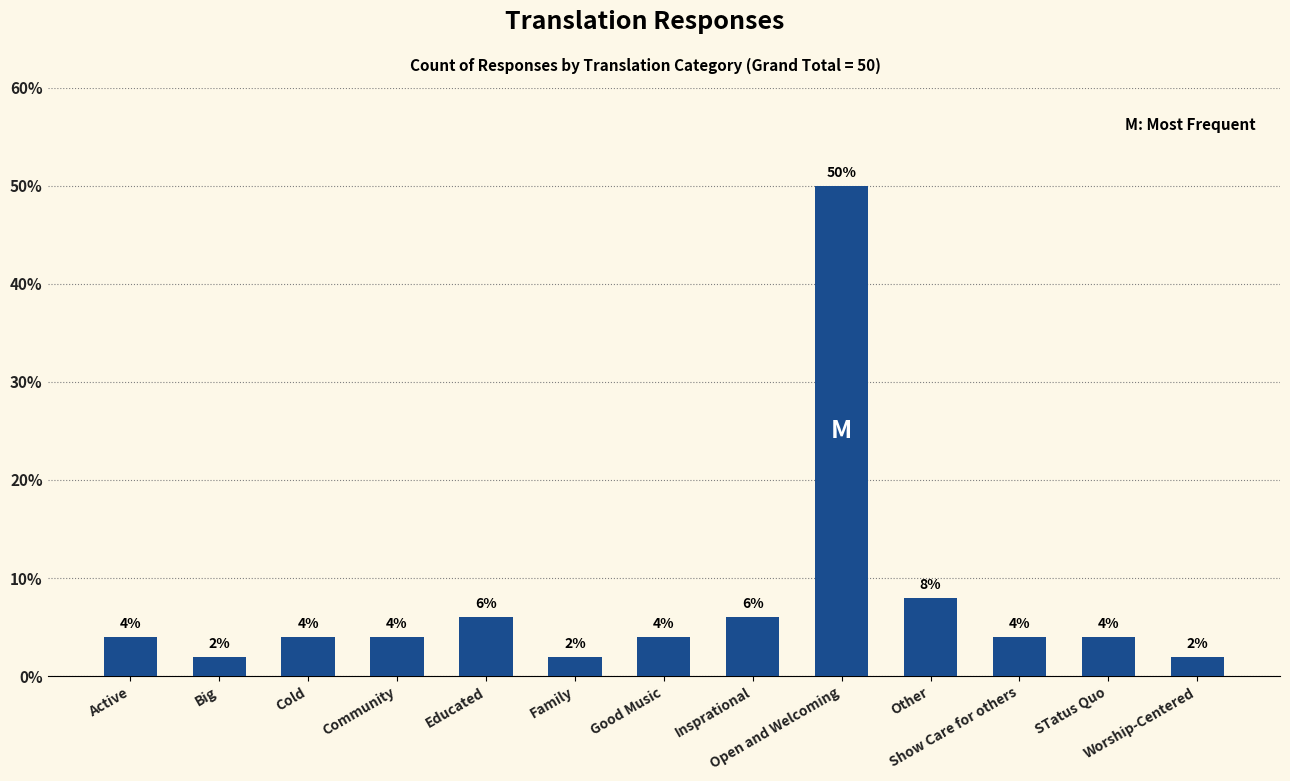

Does the chart contain any negative values?

No